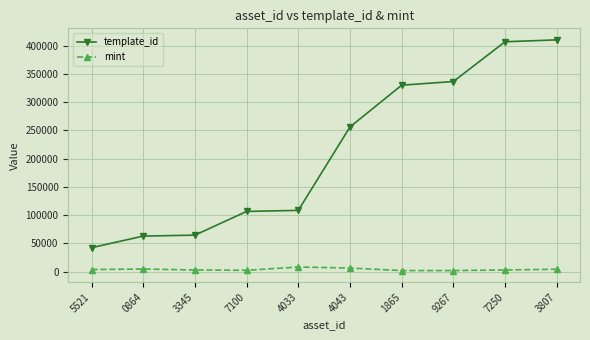

The value of template_id at 0864 is 62974. True or false?

True